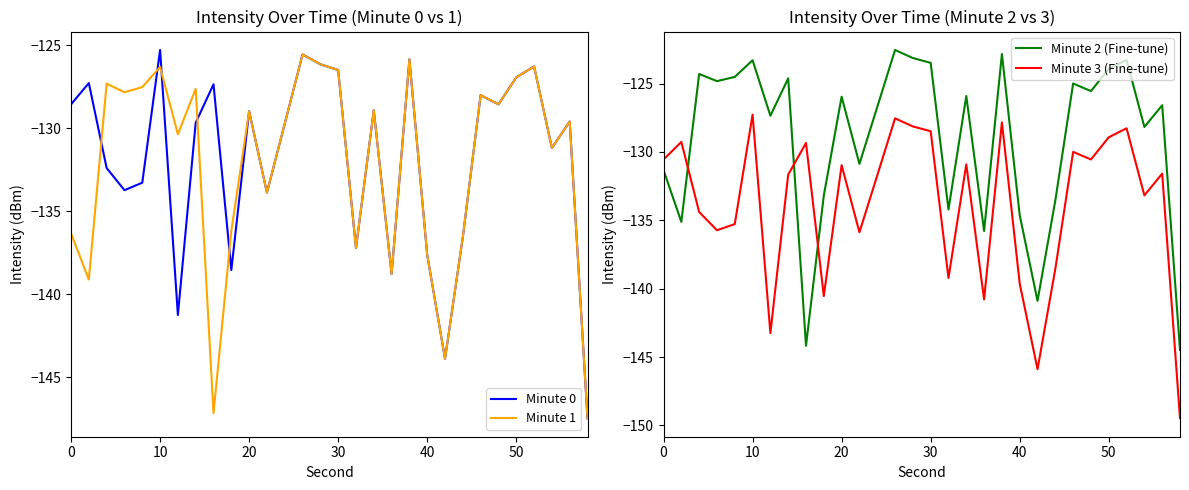

What is the value of the Minute 2 (Fine-tune) point at the 9th from the left?

-144.2